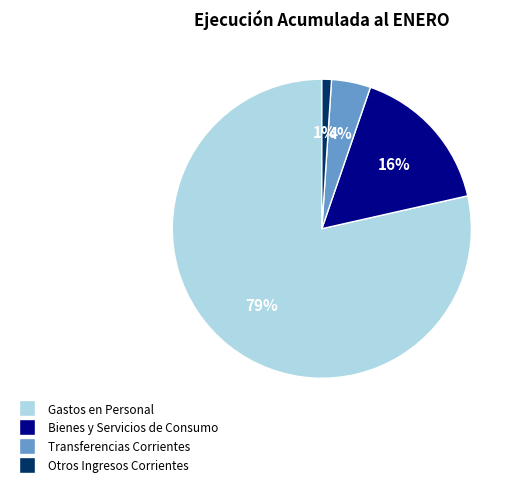

Is there any slice that represents more than half of the pie?

Yes